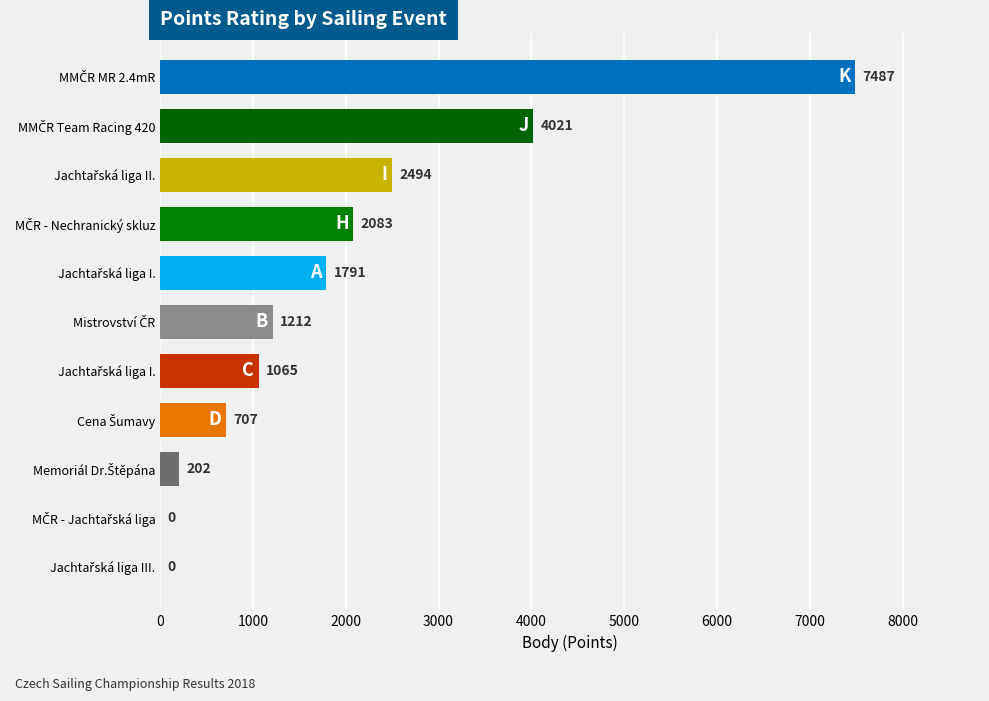

How many positive values are there?

9